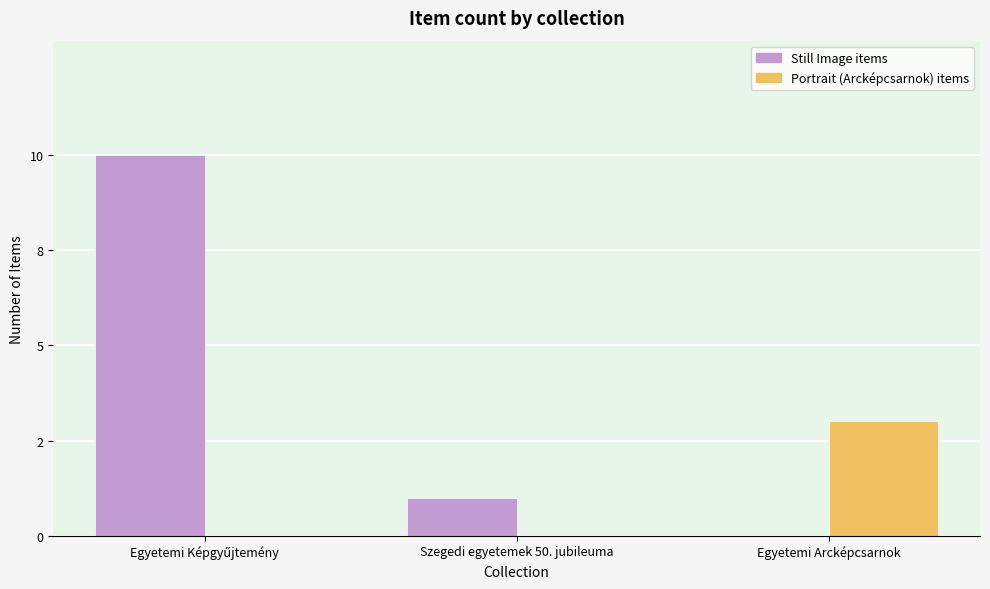

Which series has the largest total across all categories?

Still Image items